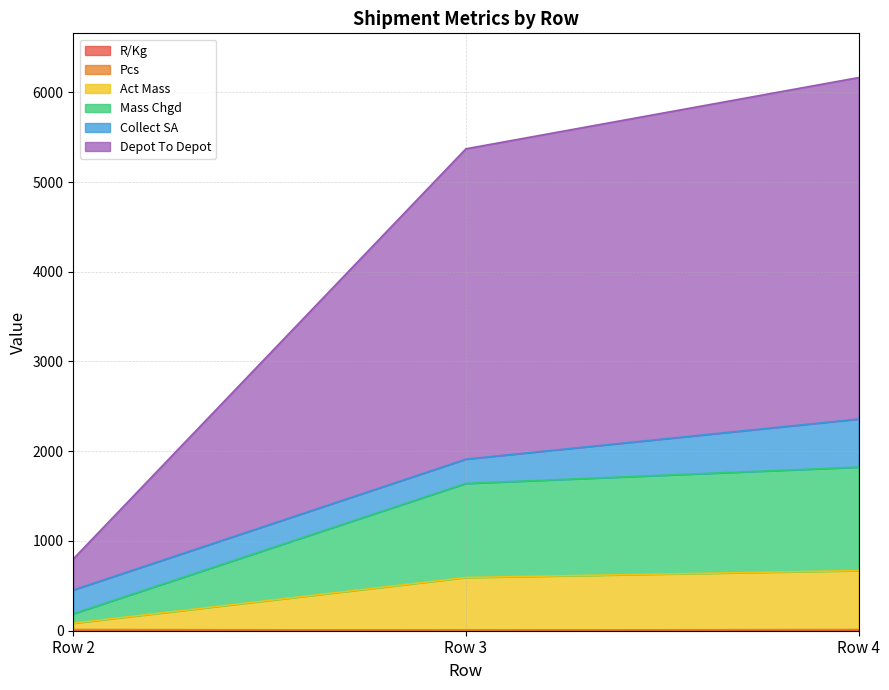

Which category has the highest value in the R/Kg series?

Row 2